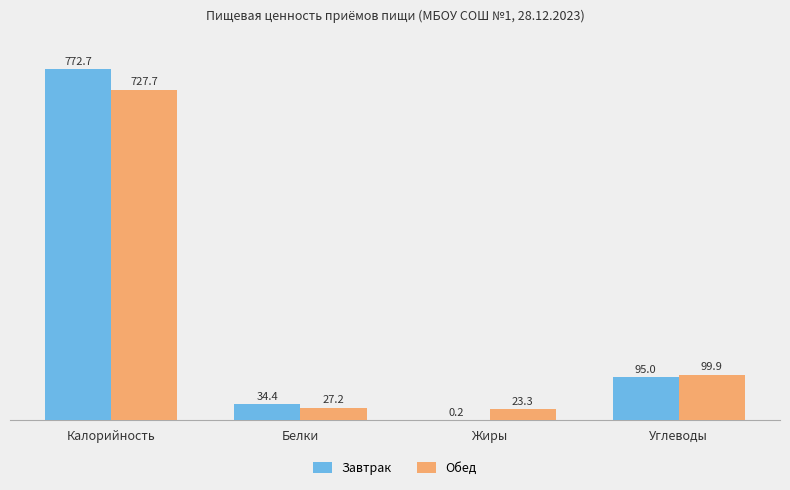

True or false: Завтрак has a value of 65.2 at Углеводы.

False